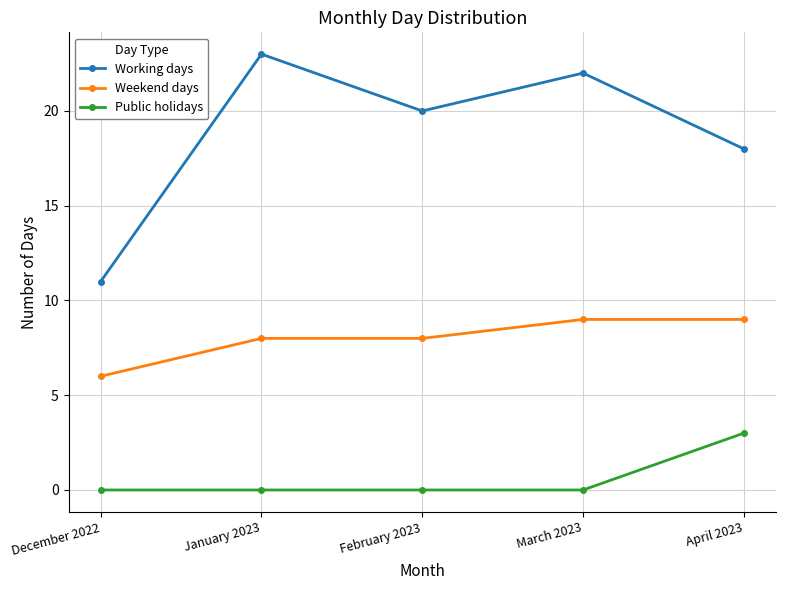

Which series has the widest spread of values?

Working days